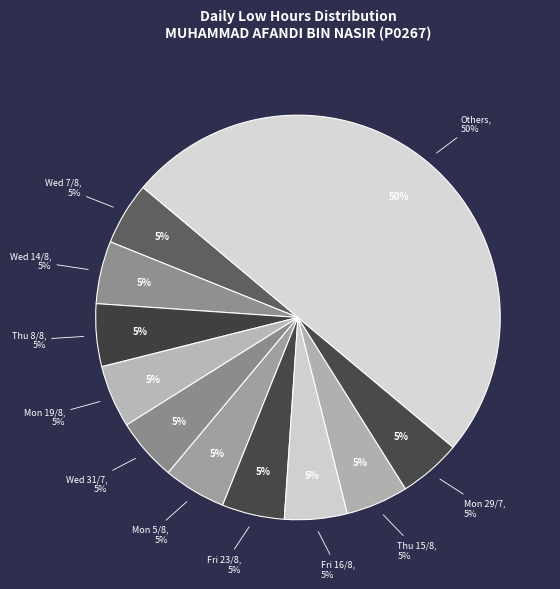

Is Fri 2/8 the majority of the pie?

No